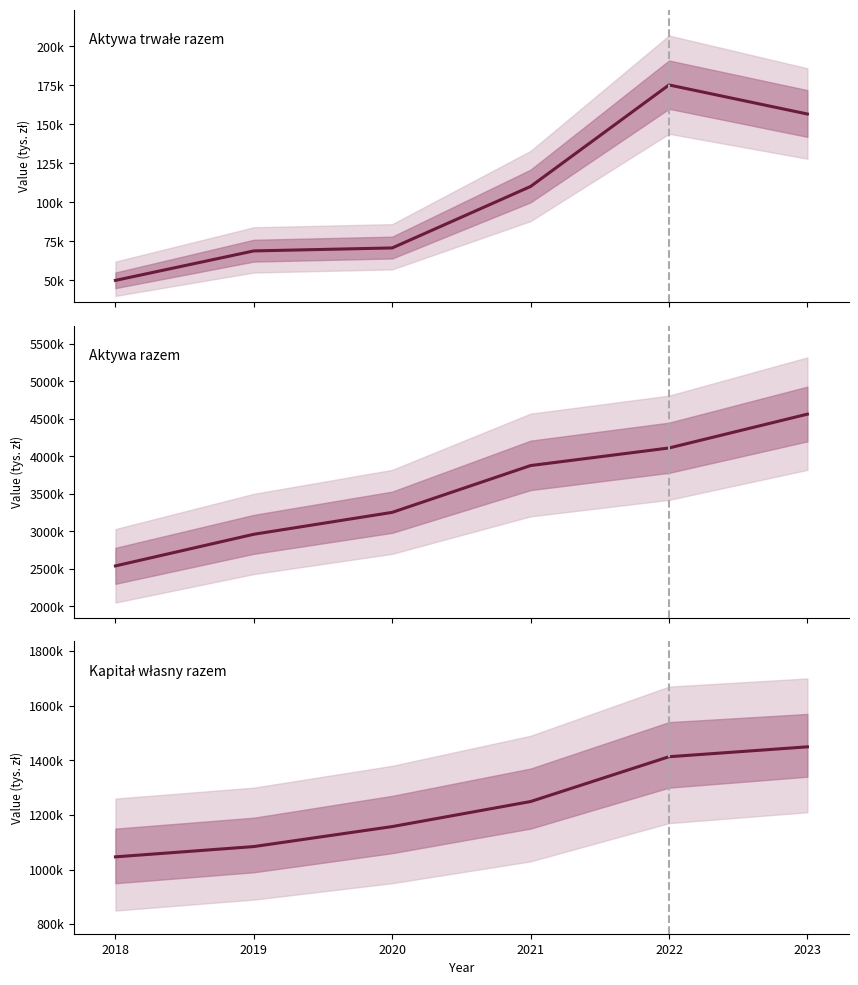

At which label is Aktywa razem closest to 3551133?

2020